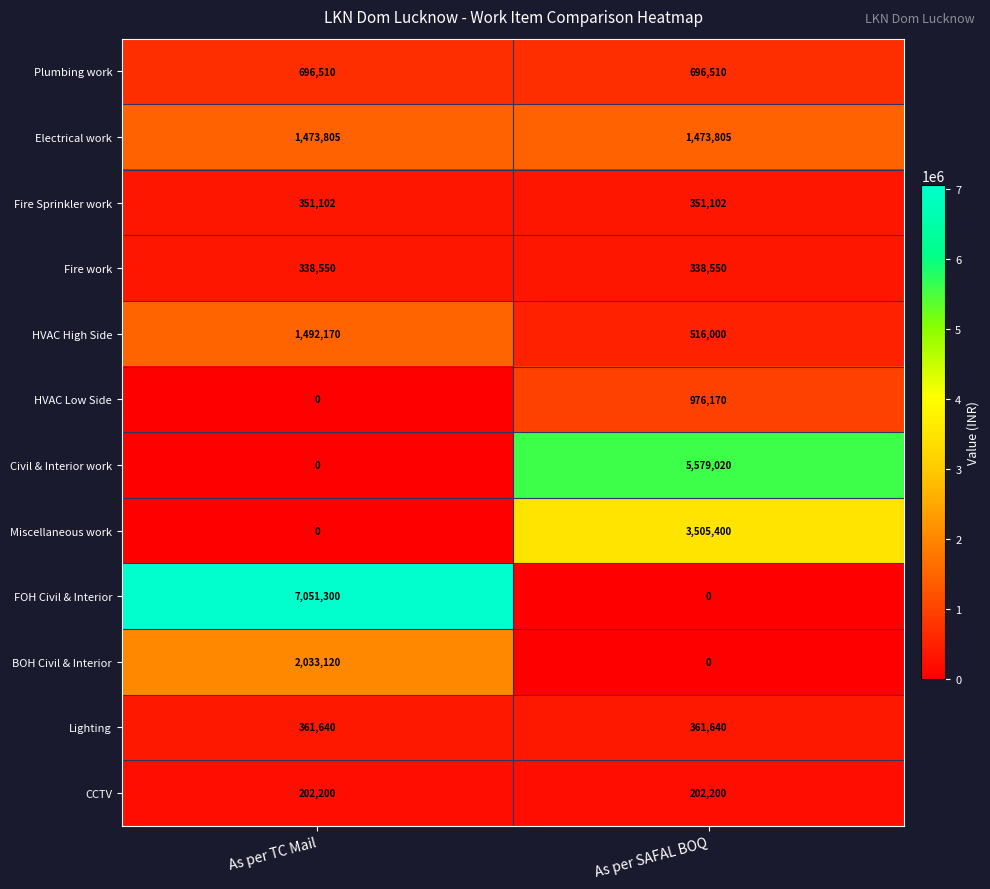

Which label corresponds to the largest value in the chart?

As per TC Mail